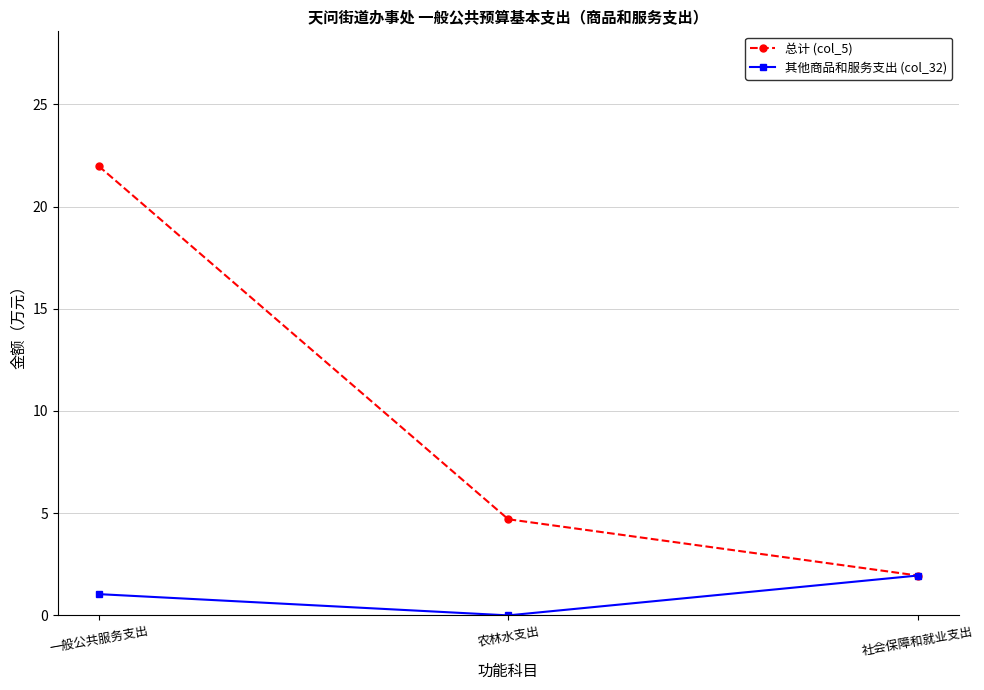

What is the difference between the second highest and minimum values in the 其他商品和服务支出 (col_32) series?

1.0